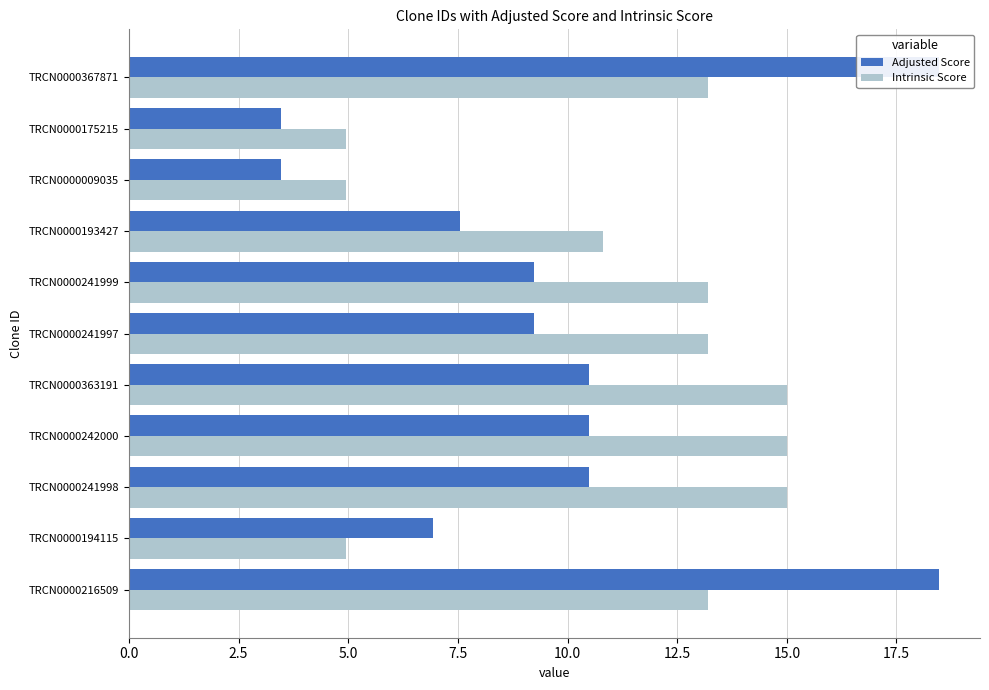

What is the approximate value of Intrinsic Score at TRCN0000241997?

13.2